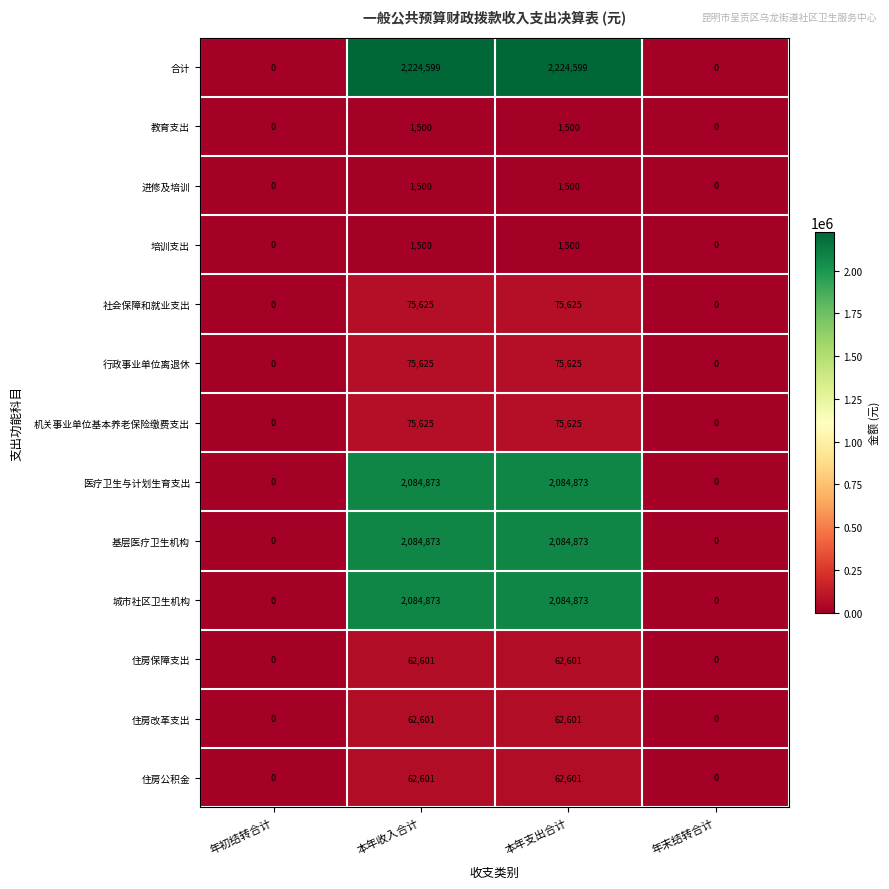

What is the sum of all 住房公积金 values?

125202